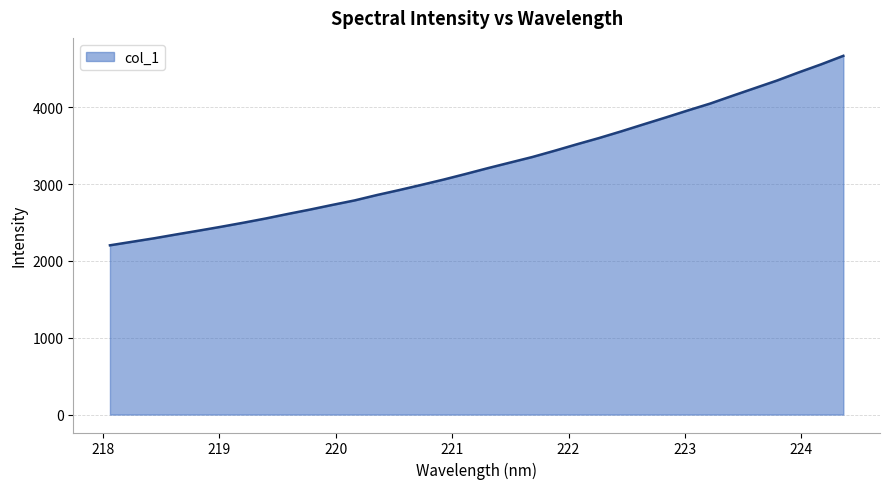

What is the greatest value displayed?

4671.4